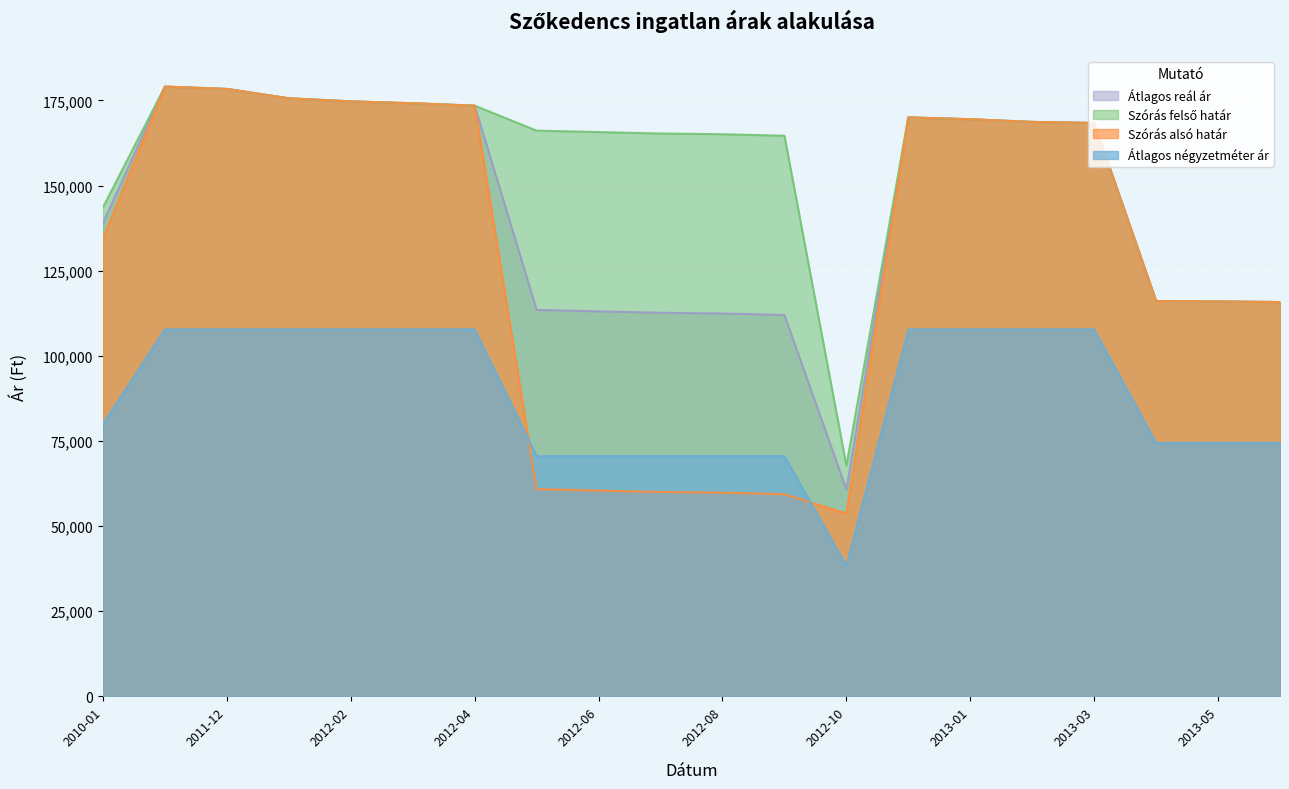

Rank the series by their maximum value, from lowest to highest.

Átlagos négyzetméter ár, Szórás alsó határ, Szórás felső határ, Átlagos reál ár